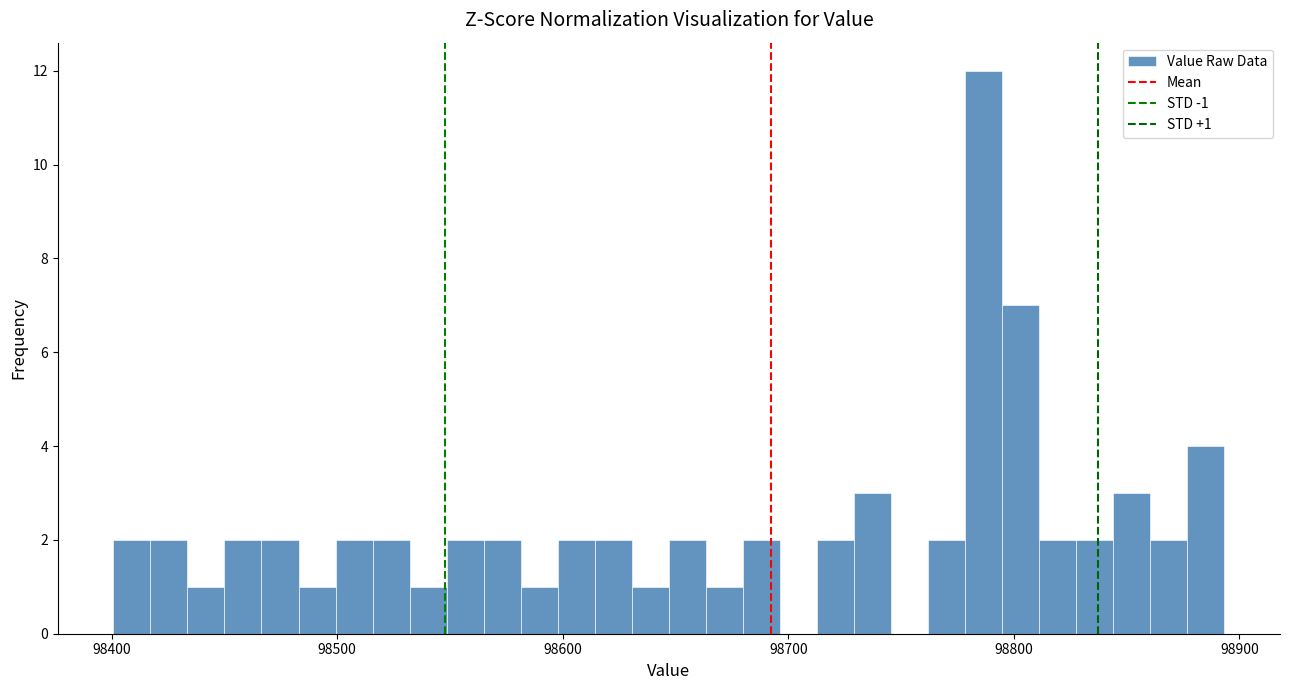

Around what value on the x-axis is the tallest bar? Give the approximate position of its centre, as read against the axis.

98790